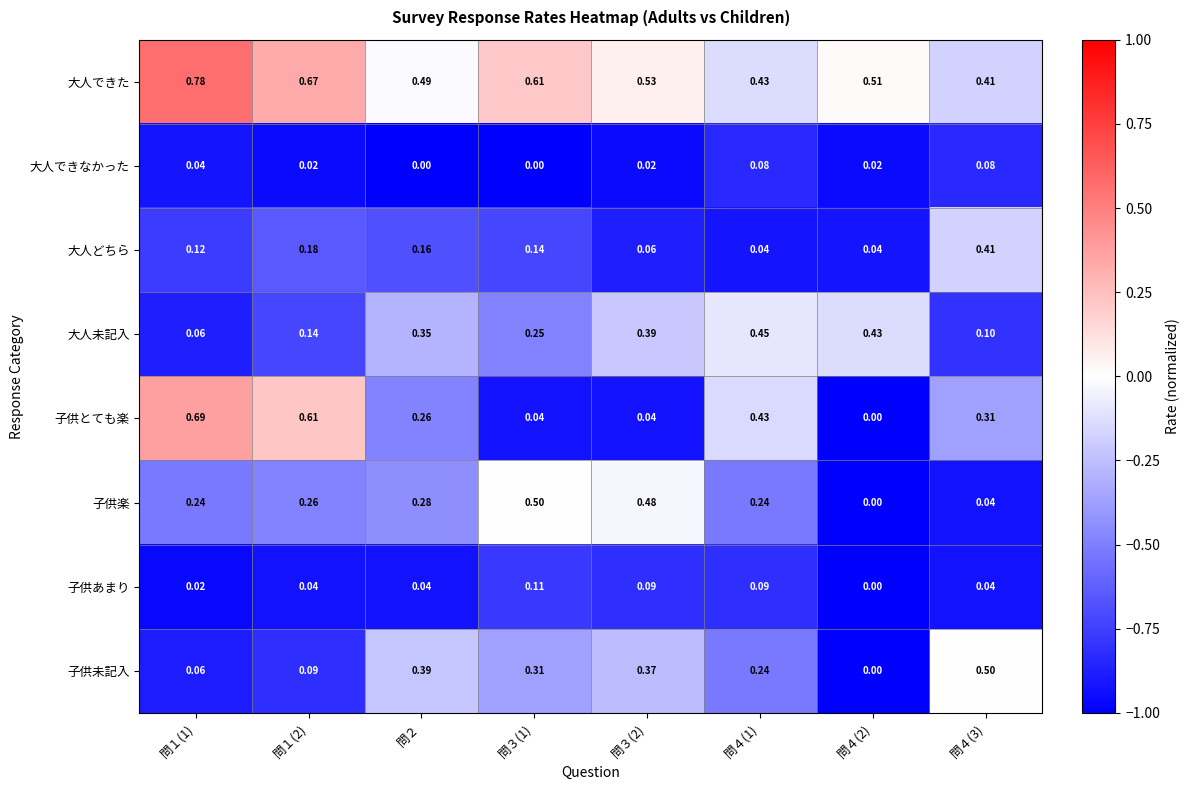

How many values in 子供とても楽 are above zero?

7